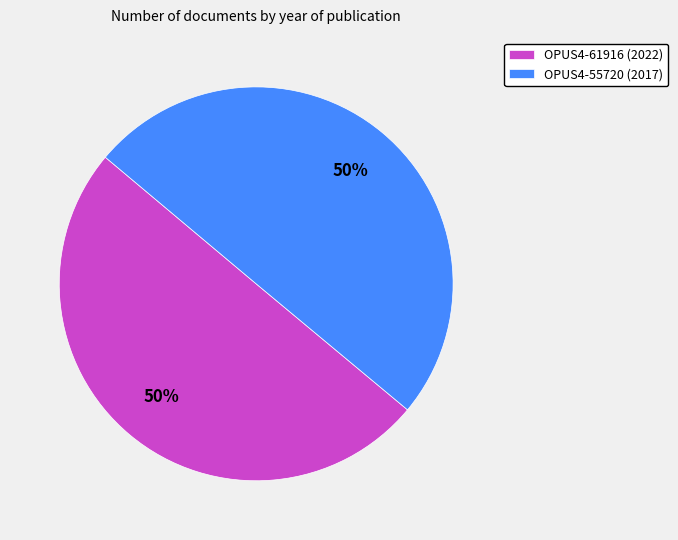

The OPUS4-61916 slice represents 50% of the pie. True or false?

True